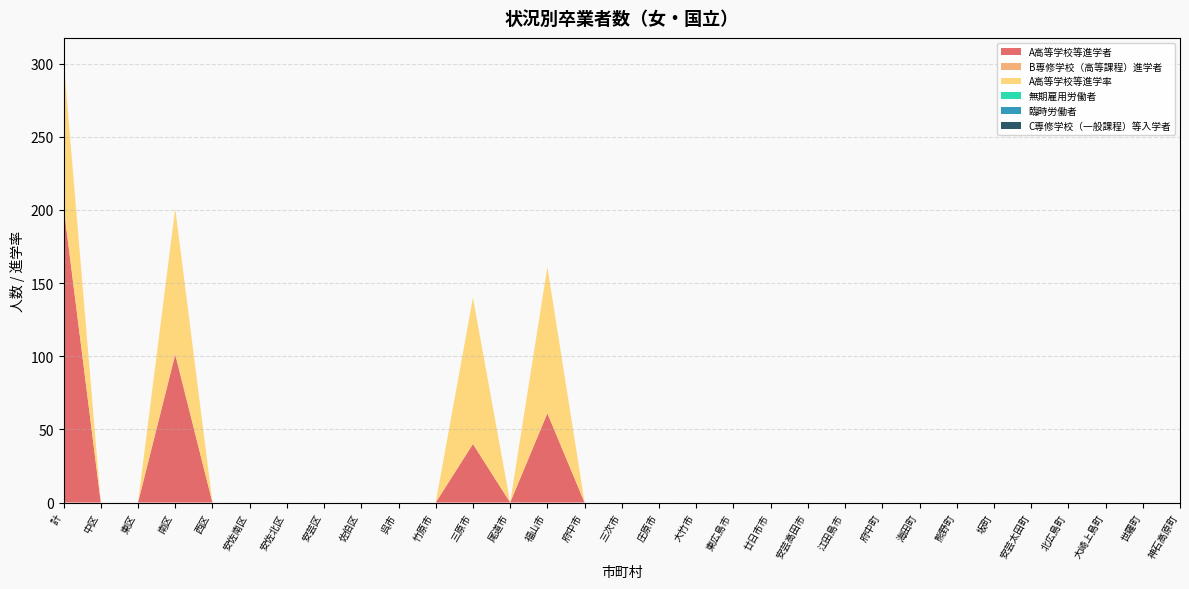

Reading left to right, list all the values displayed in this chart.

A高等学校等進学者: 計=202.0	中区=0.0	東区=0.0	南区=101.0	西区=0.0	安佐南区=0.0	安佐北区=0.0	安芸区=0.0	佐伯区=0.0	呉市=0.0	竹原市=0.0	三原市=40.0	尾道市=0.0	福山市=61.0	府中市=0.0	三次市=0.0	庄原市=0.0	大竹市=0.0	東広島市=0.0	廿日市市=0.0	安芸高田市=0.0	江田島市=0.0	府中町=0.0	海田町=0.0	熊野町=0.0	坂町=0.0	安芸太田町=0.0	北広島町=0.0	大崎上島町=0.0	世羅町=0.0	神石高原町=0.0
B専修学校（高等課程）進学者: 計=1.0	中区=0.0	東区=0.0	南区=1.0	西区=0.0	安佐南区=0.0	安佐北区=0.0	安芸区=0.0	佐伯区=0.0	呉市=0.0	竹原市=0.0	三原市=0.0	尾道市=0.0	福山市=0.0	府中市=0.0	三次市=0.0	庄原市=0.0	大竹市=0.0	東広島市=0.0	廿日市市=0.0	安芸高田市=0.0	江田島市=0.0	府中町=0.0	海田町=0.0	熊野町=0.0	坂町=0.0	安芸太田町=0.0	北広島町=0.0	大崎上島町=0.0	世羅町=0.0	神石高原町=0.0
A高等学校等進学率: 計=99.5	中区=0.0	東区=0.0	南区=99.0	西区=0.0	安佐南区=0.0	安佐北区=0.0	安芸区=0.0	佐伯区=0.0	呉市=0.0	竹原市=0.0	三原市=100.0	尾道市=0.0	福山市=100.0	府中市=0.0	三次市=0.0	庄原市=0.0	大竹市=0.0	東広島市=0.0	廿日市市=0.0	安芸高田市=0.0	江田島市=0.0	府中町=0.0	海田町=0.0	熊野町=0.0	坂町=0.0	安芸太田町=0.0	北広島町=0.0	大崎上島町=0.0	世羅町=0.0	神石高原町=0.0
無期雇用労働者: 計=0.0	中区=0.0	東区=0.0	南区=0.0	西区=0.0	安佐南区=0.0	安佐北区=0.0	安芸区=0.0	佐伯区=0.0	呉市=0.0	竹原市=0.0	三原市=0.0	尾道市=0.0	福山市=0.0	府中市=0.0	三次市=0.0	庄原市=0.0	大竹市=0.0	東広島市=0.0	廿日市市=0.0	安芸高田市=0.0	江田島市=0.0	府中町=0.0	海田町=0.0	熊野町=0.0	坂町=0.0	安芸太田町=0.0	北広島町=0.0	大崎上島町=0.0	世羅町=0.0	神石高原町=0.0
臨時労働者: 計=0.0	中区=0.0	東区=0.0	南区=0.0	西区=0.0	安佐南区=0.0	安佐北区=0.0	安芸区=0.0	佐伯区=0.0	呉市=0.0	竹原市=0.0	三原市=0.0	尾道市=0.0	福山市=0.0	府中市=0.0	三次市=0.0	庄原市=0.0	大竹市=0.0	東広島市=0.0	廿日市市=0.0	安芸高田市=0.0	江田島市=0.0	府中町=0.0	海田町=0.0	熊野町=0.0	坂町=0.0	安芸太田町=0.0	北広島町=0.0	大崎上島町=0.0	世羅町=0.0	神石高原町=0.0
C専修学校（一般課程）等入学者: 計=0.0	中区=0.0	東区=0.0	南区=0.0	西区=0.0	安佐南区=0.0	安佐北区=0.0	安芸区=0.0	佐伯区=0.0	呉市=0.0	竹原市=0.0	三原市=0.0	尾道市=0.0	福山市=0.0	府中市=0.0	三次市=0.0	庄原市=0.0	大竹市=0.0	東広島市=0.0	廿日市市=0.0	安芸高田市=0.0	江田島市=0.0	府中町=0.0	海田町=0.0	熊野町=0.0	坂町=0.0	安芸太田町=0.0	北広島町=0.0	大崎上島町=0.0	世羅町=0.0	神石高原町=0.0